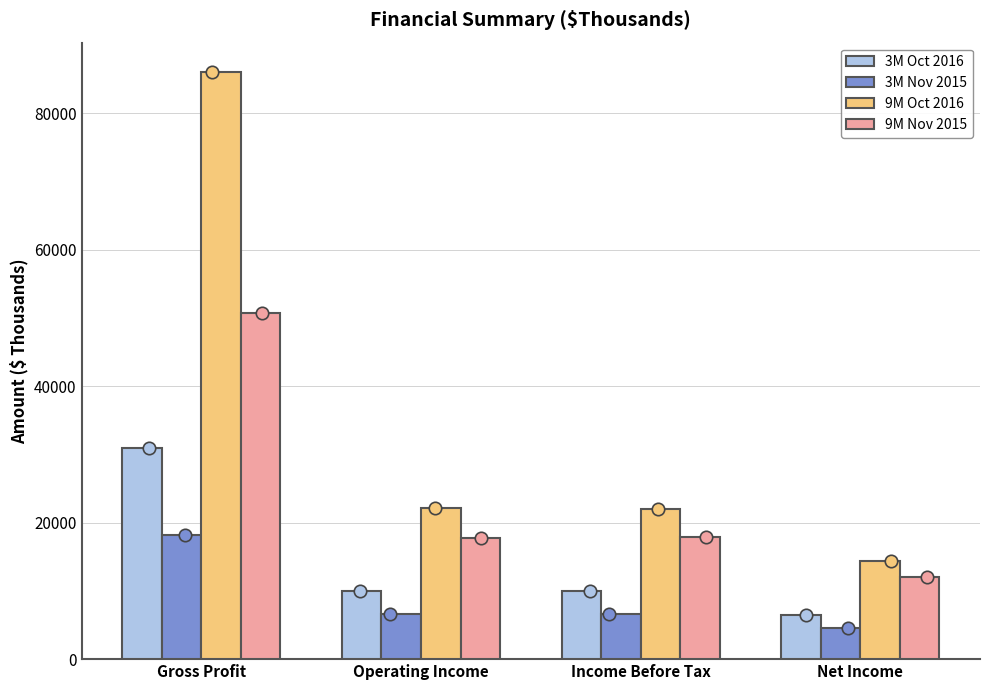

What is the total value across all series at Net Income?

37437